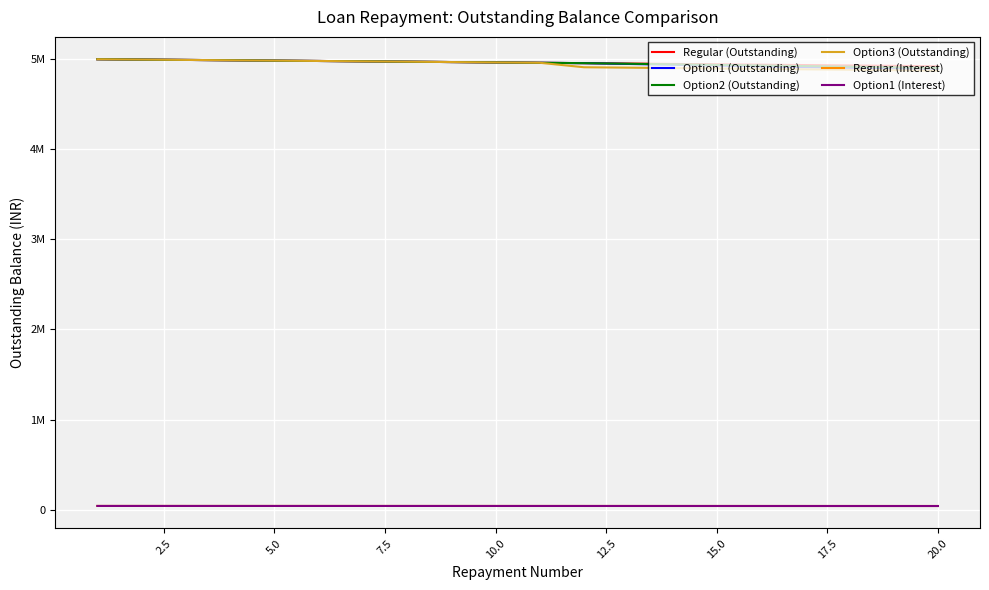

What are all the series names shown in the legend?

Regular (Outstanding), Option1 (Outstanding), Option2 (Outstanding), Option3 (Outstanding), Regular (Interest), Option1 (Interest)